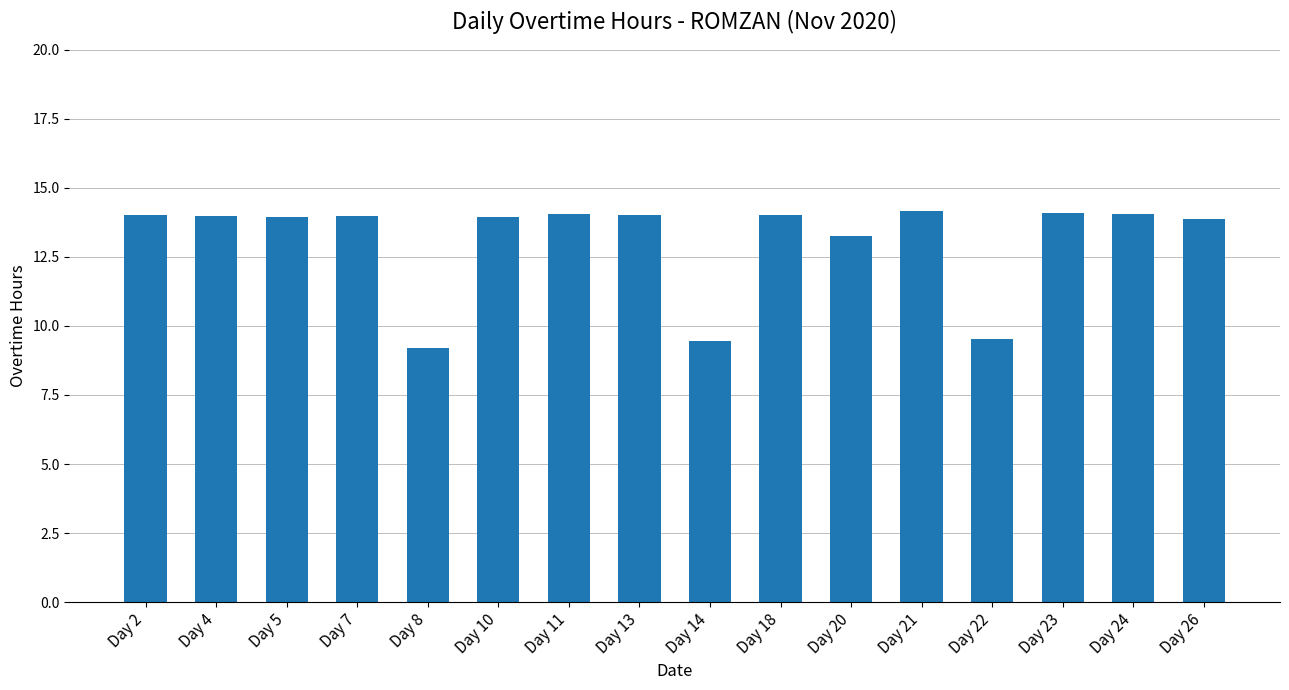

Read the value at Day 7.

14.0